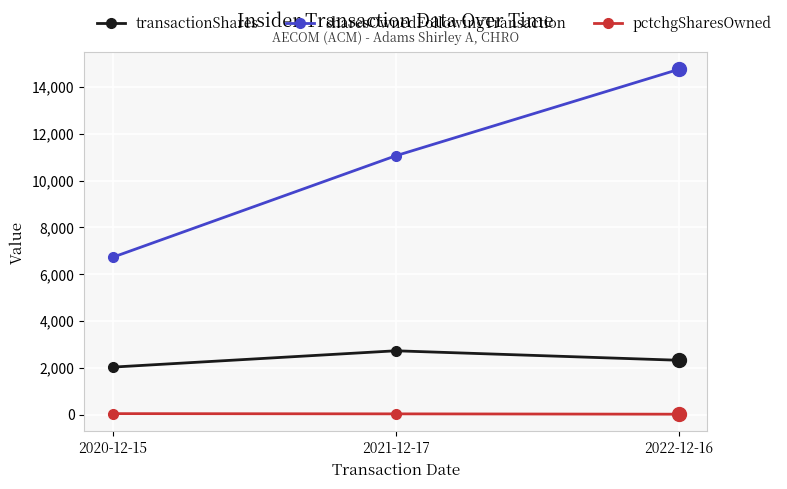

What is the difference between the pctchgSharesOwned values at 2020-12-15 and 2021-12-17?

10